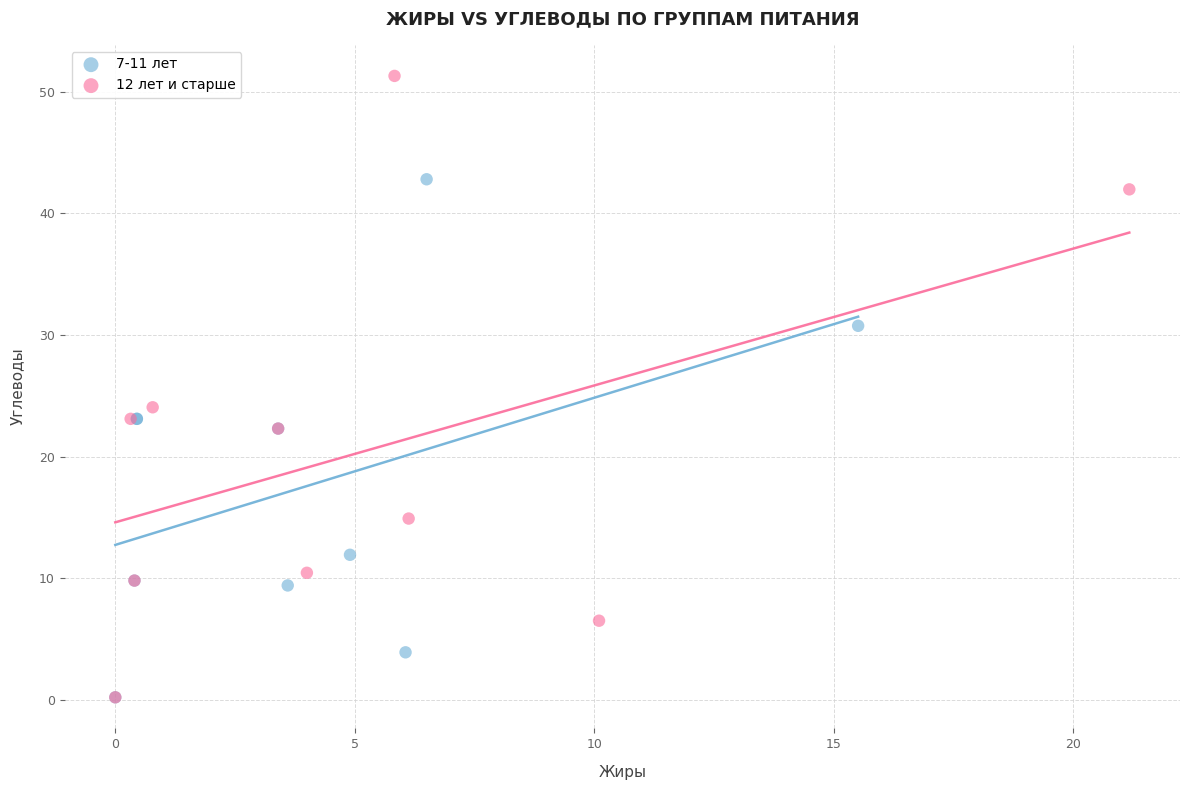

Which series reaches the maximum Y coordinate?

12 лет и старше